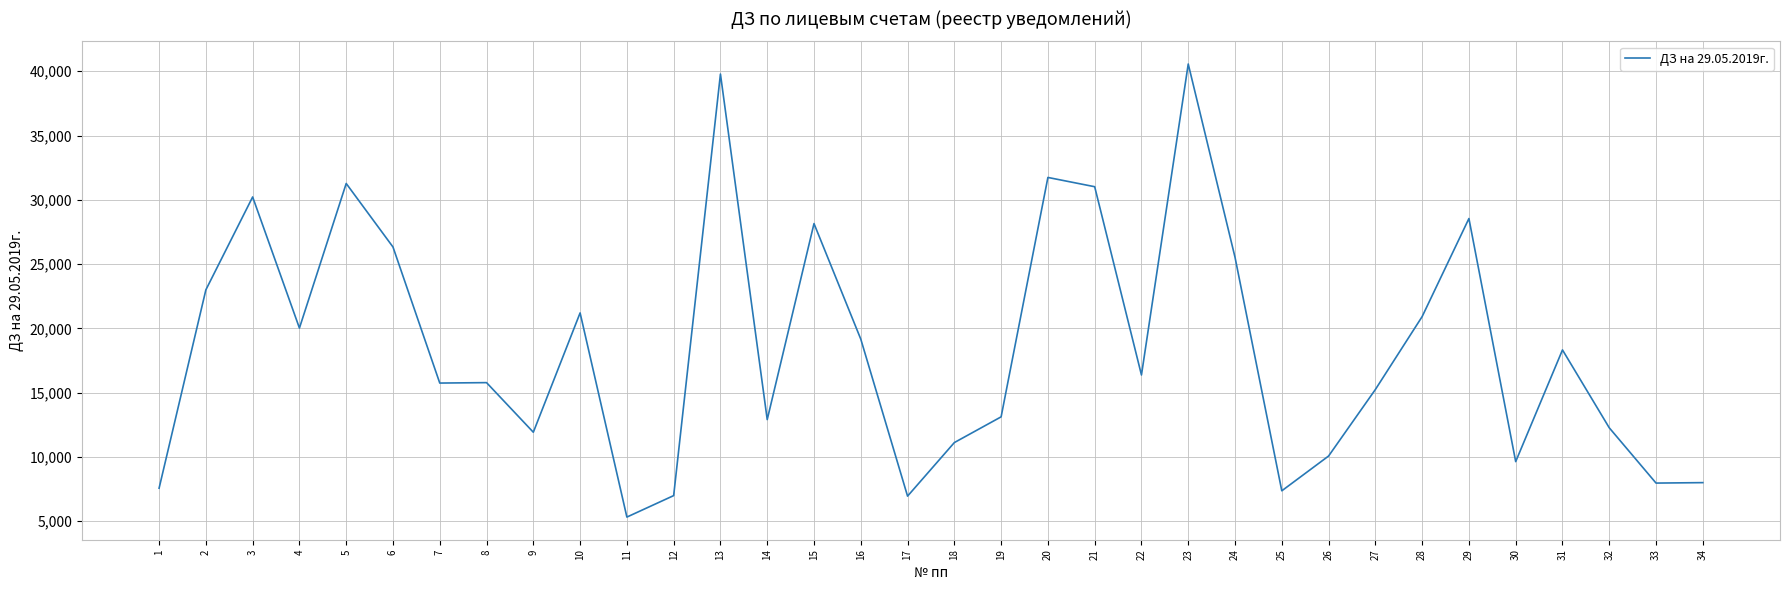

At which category does the data reach its first local valley?

4